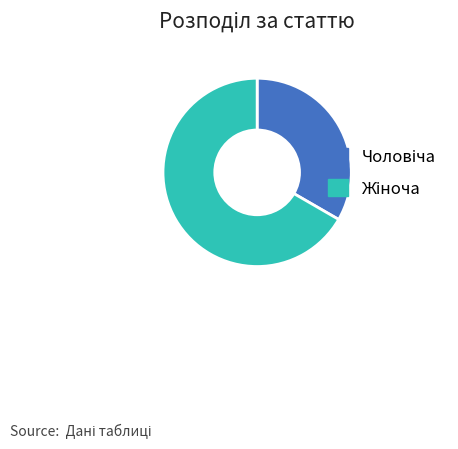

Does any single category account for the majority?

Yes